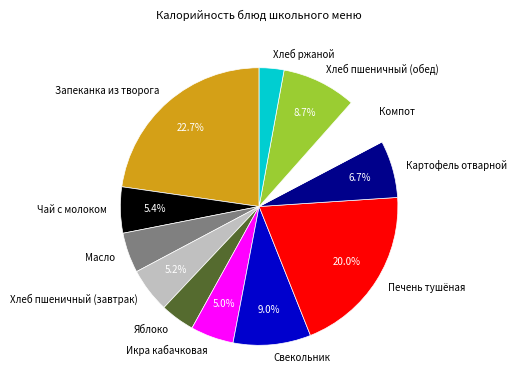

Does Чай с молоком account for over 50% of the chart?

No